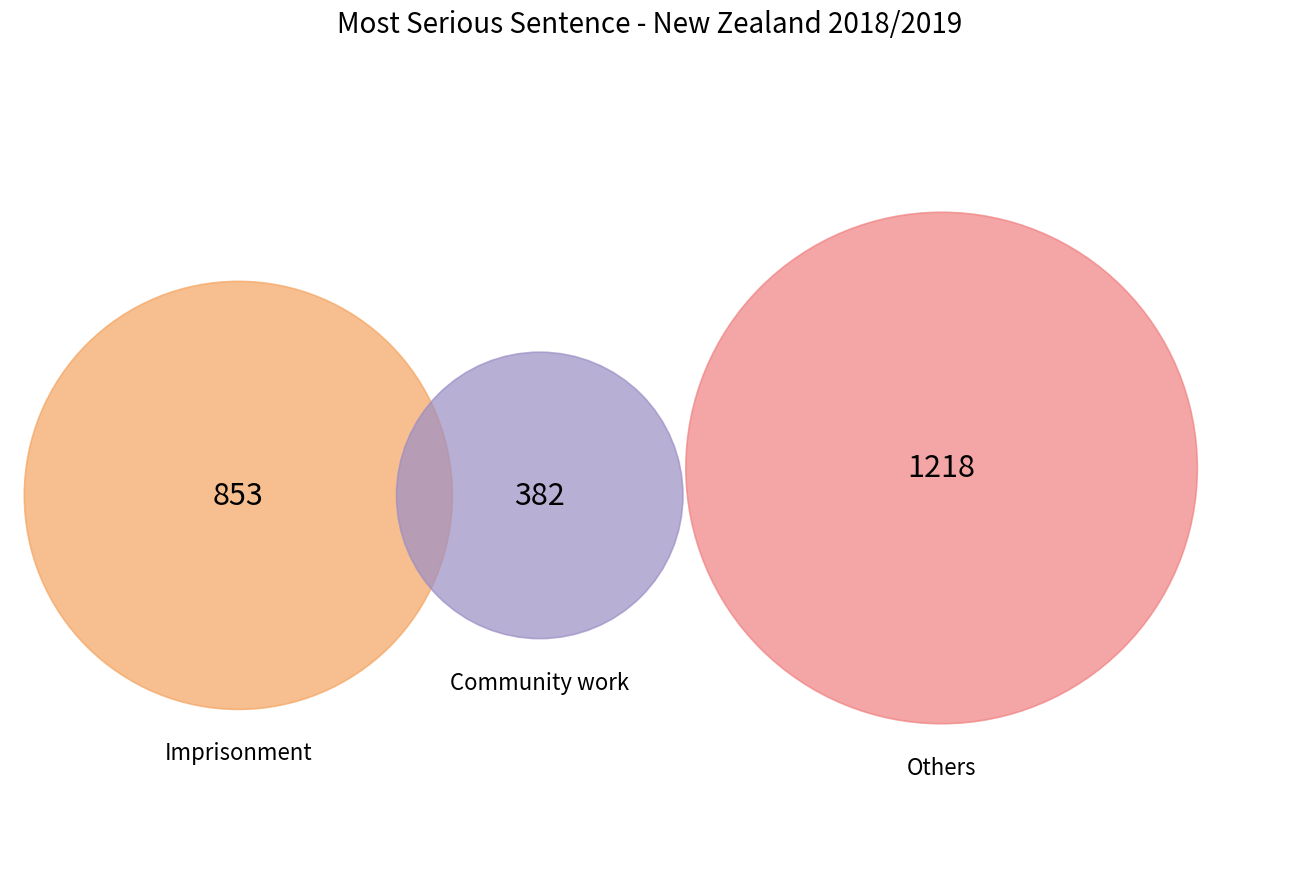

Is it true that Monetary is 11% of the pie?

False